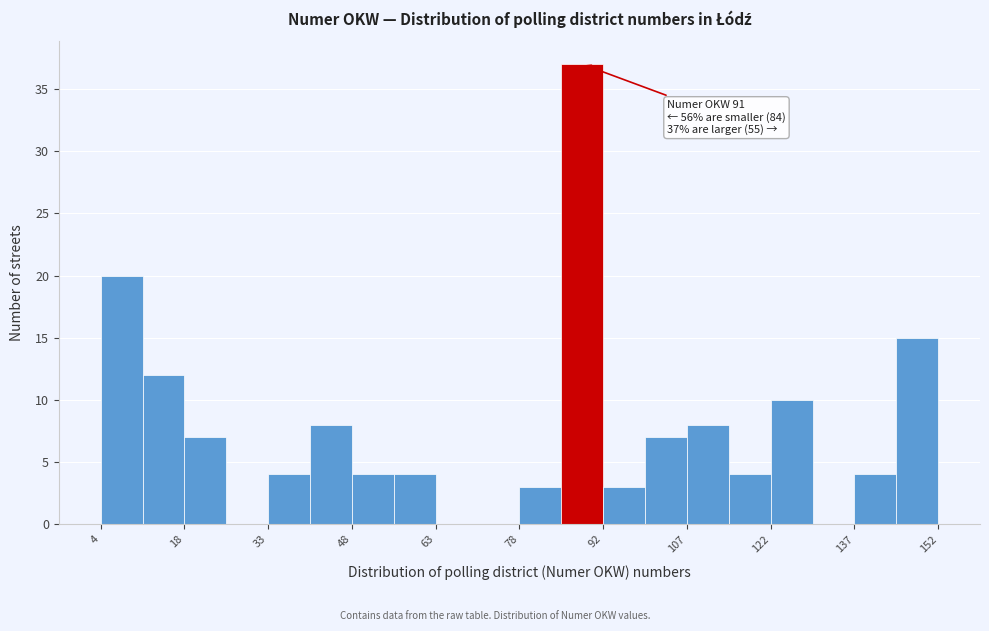

Around what value on the x-axis is the tallest bar? Give the approximate position of its centre, as read against the axis.

90